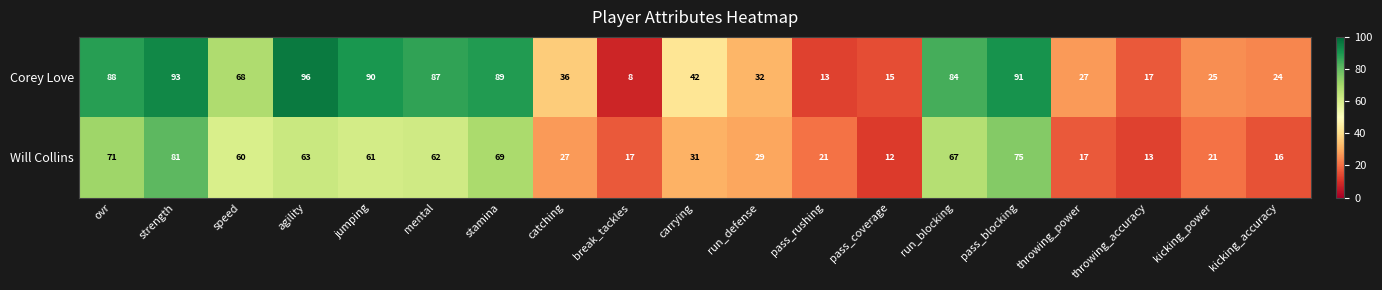

Count the number of categories in the chart.

19